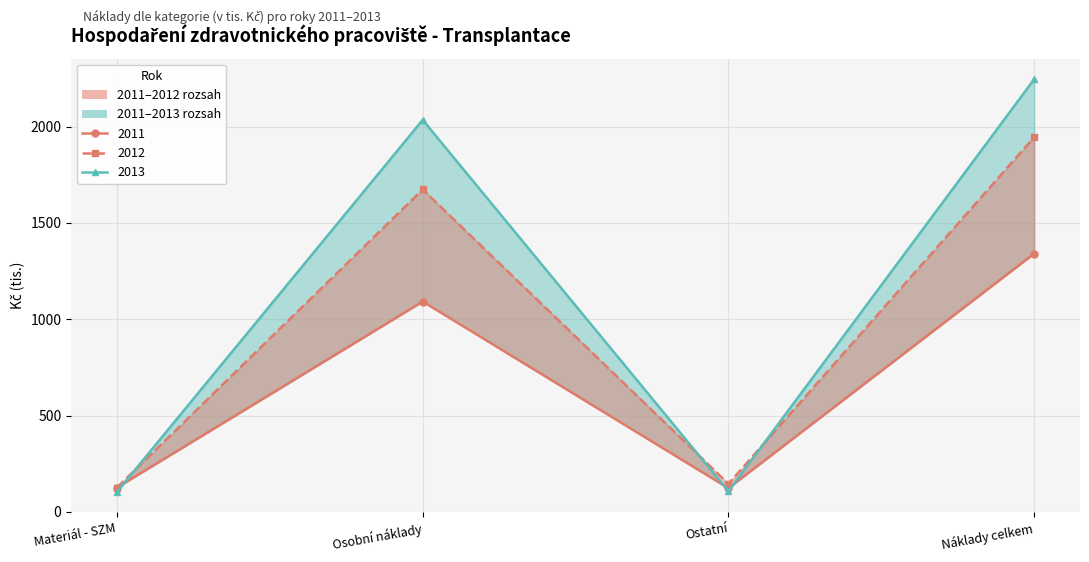

Is this an area chart (filled region under the line)?

No